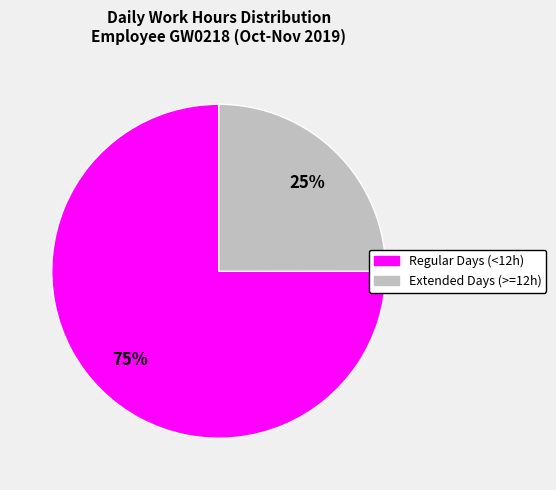

To the nearest percent, what is the average slice percentage?

50%